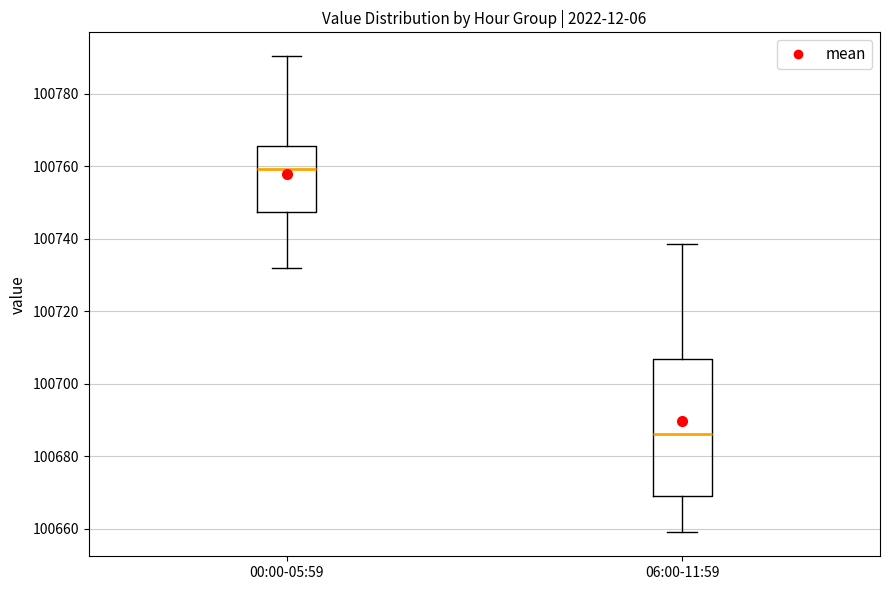

Which box's median line is the lowest?

06:00-11:59